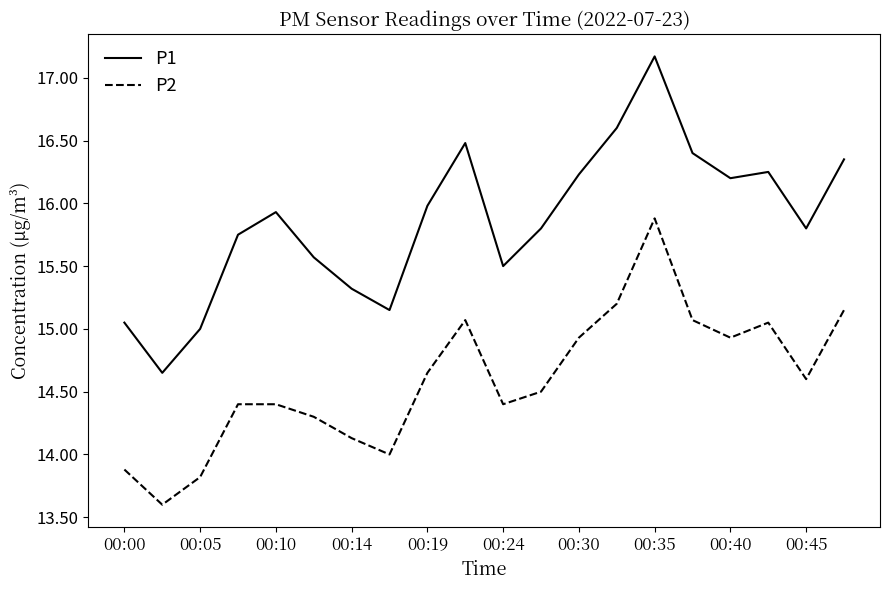

True or false: P2 and P1 intersect in this chart.

False